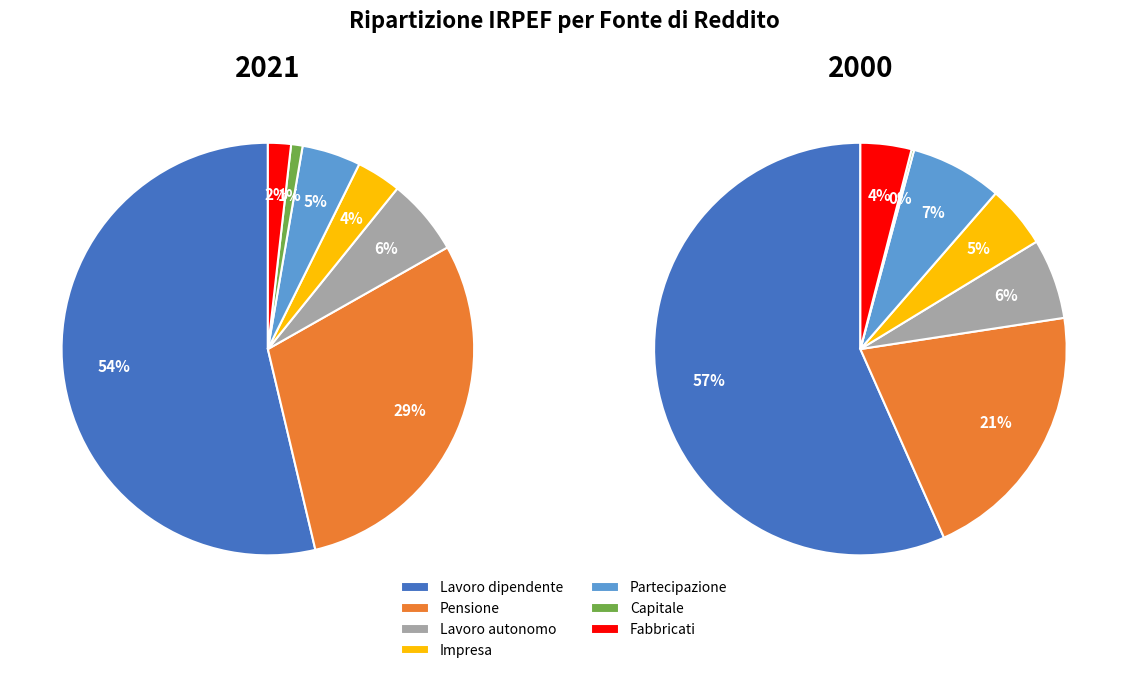

What portion of the pie excludes 2?

94.0%